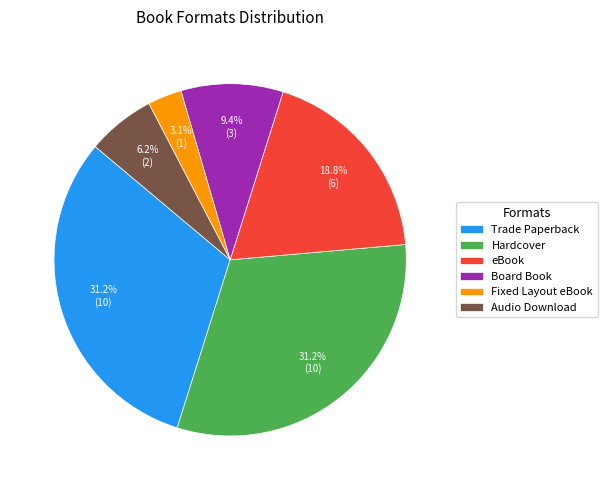

Which slice is the smallest?

Fixed Layout eBook